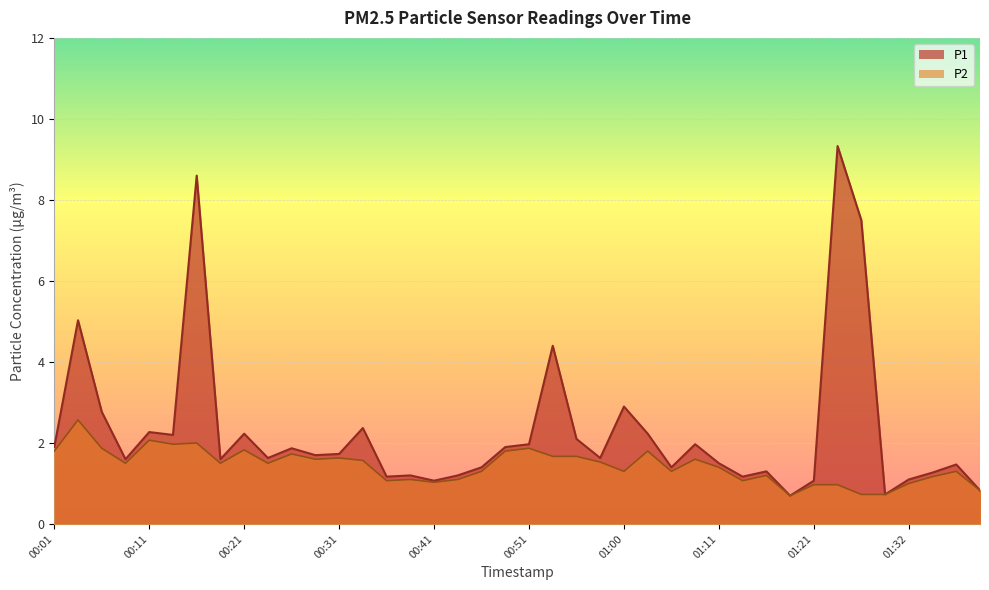

How many interior local peaks does the P2 series have?

12